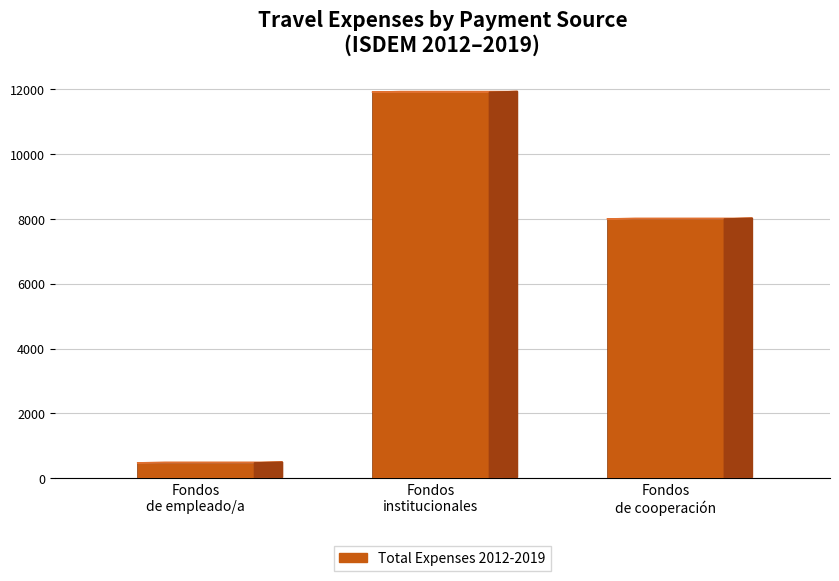

What is the change in value from Fondos
de empleado/a to Fondos
de cooperación?

+7532.5